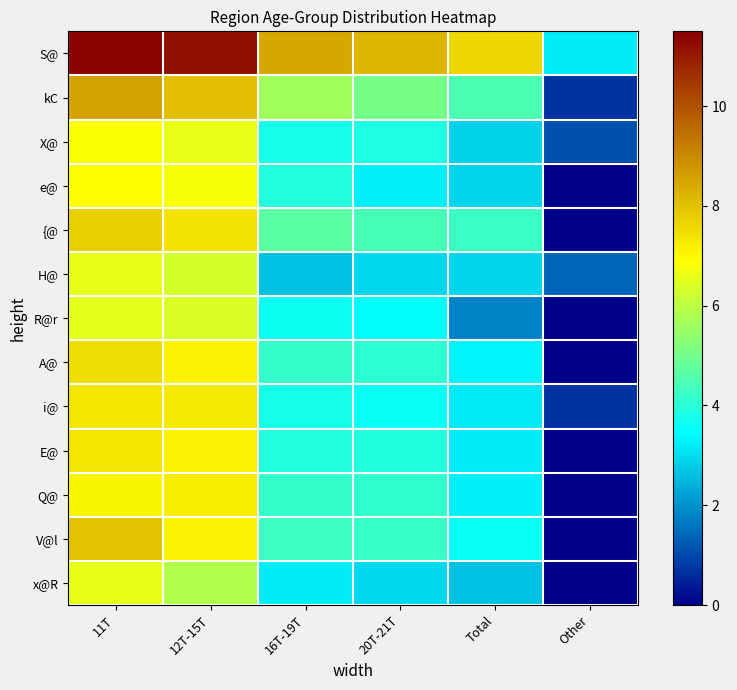

Rank the series by their maximum value, from lowest to highest.

R@r, x@R, H@, X@, e@, Q@, E@, i@, A@, {@, V@l, kC, S@